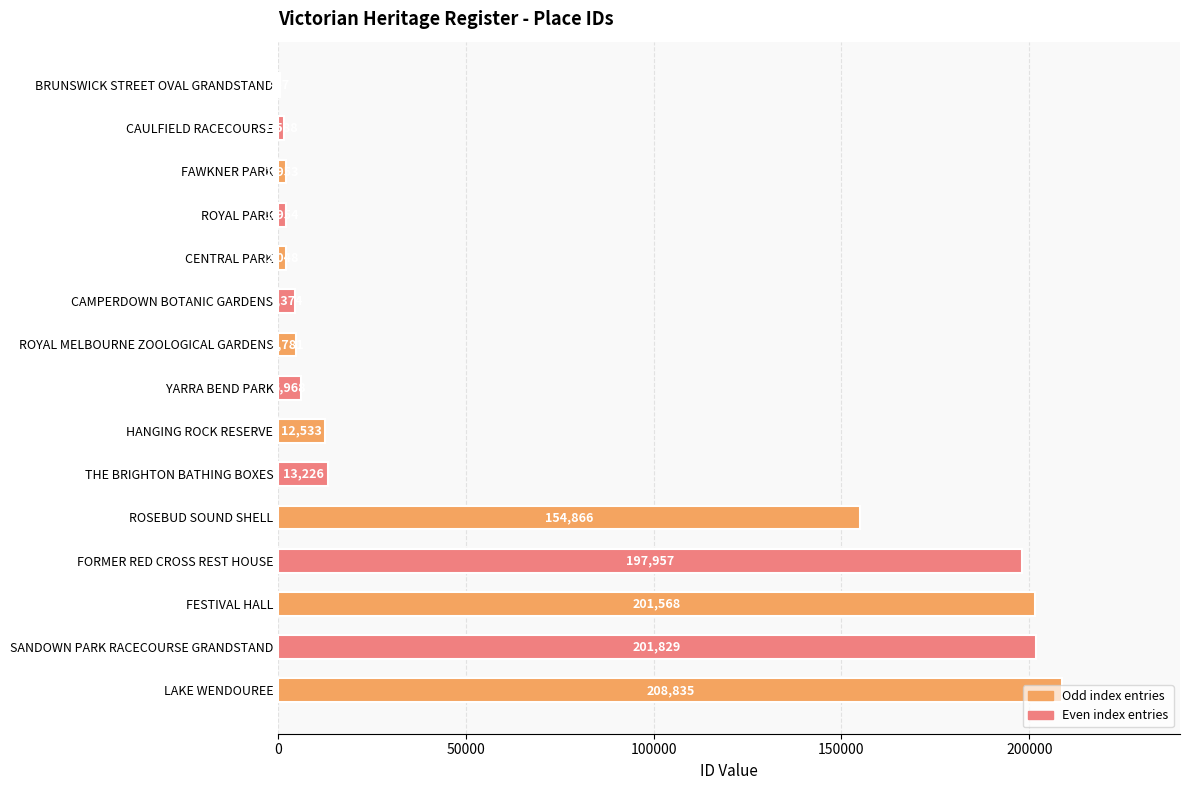

Which category has the highest value across all series?

LAKE WENDOUREE